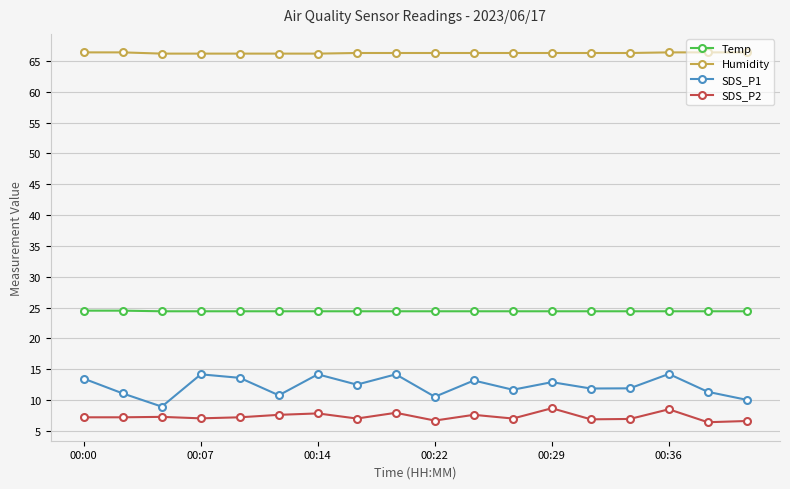

At how many categories does at least one series exceed 16?

18